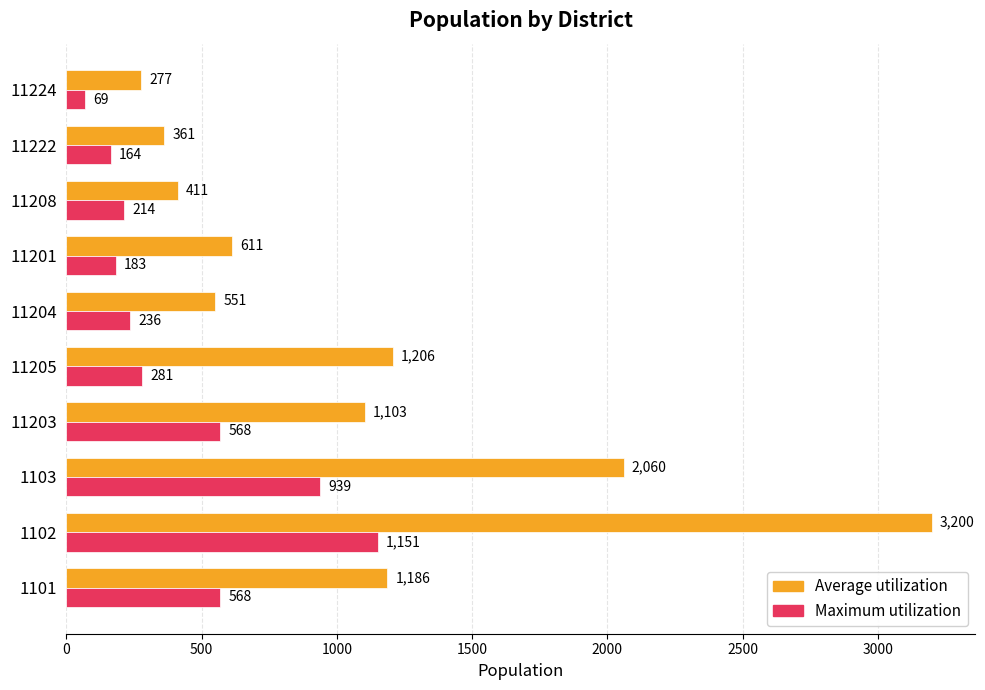

The Maximum utilization series shows 63 at 11205. True or false?

False